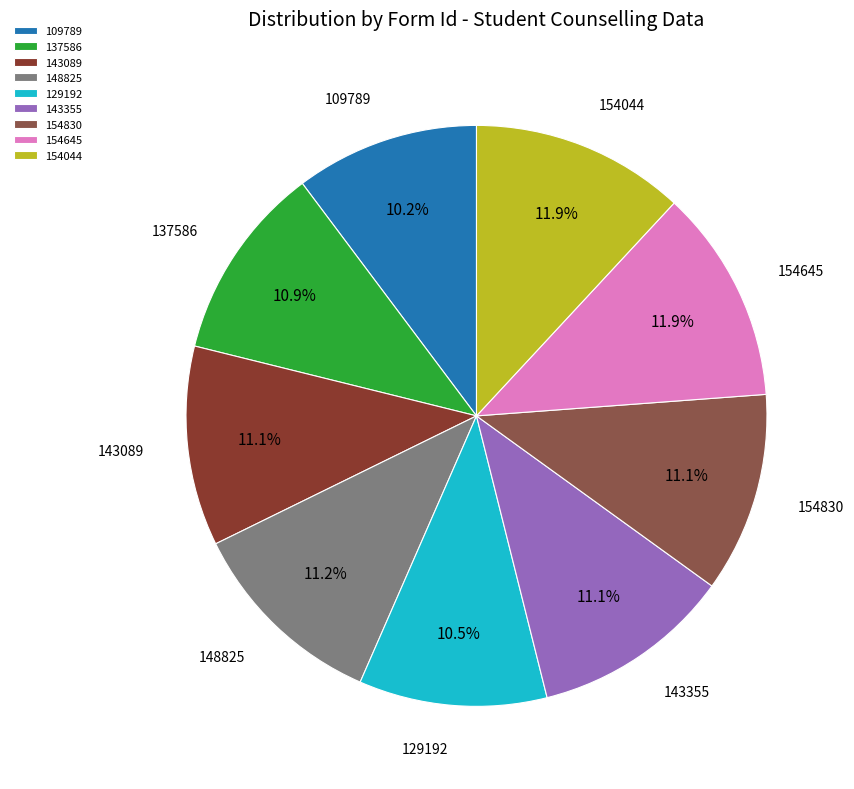

Does 154830 account for over 50% of the chart?

No